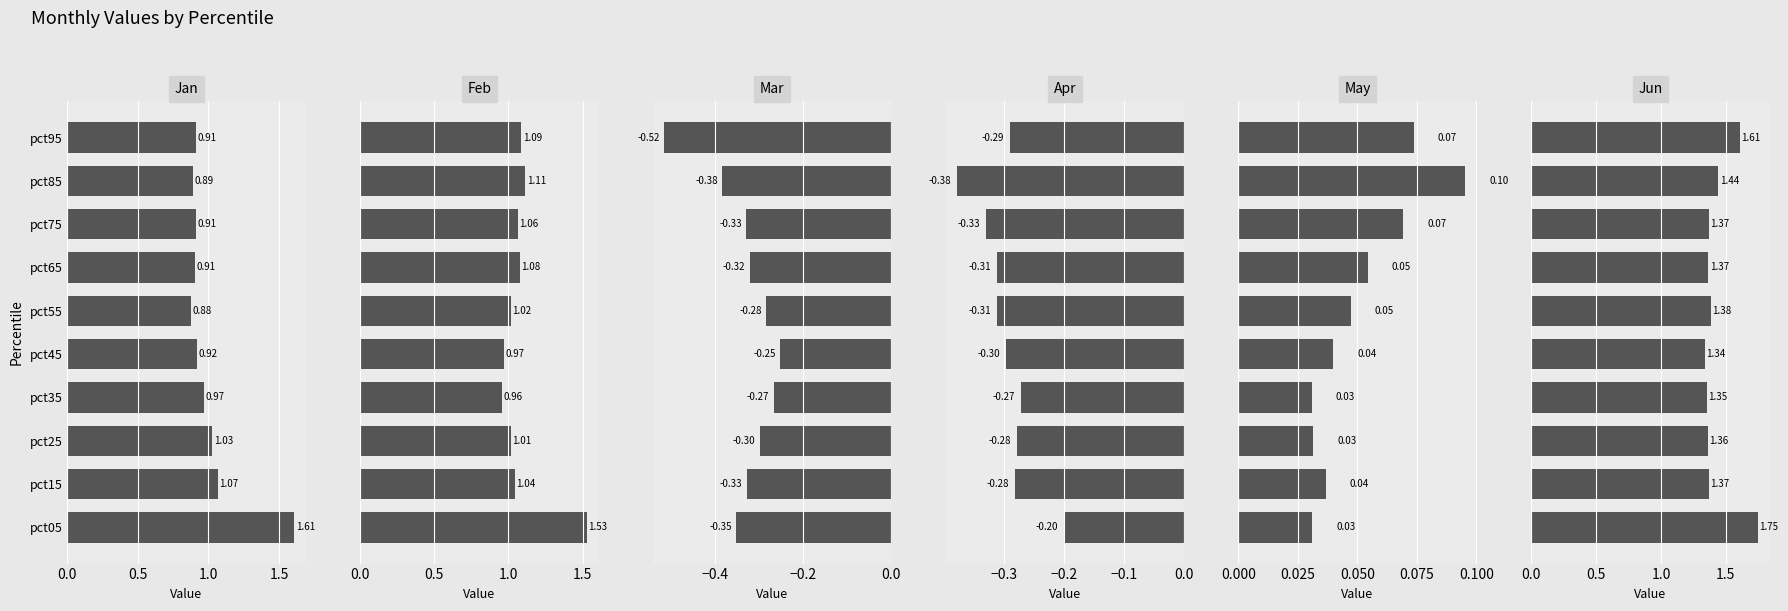

Is it true that Apr equals -0.3 at pct25?

True